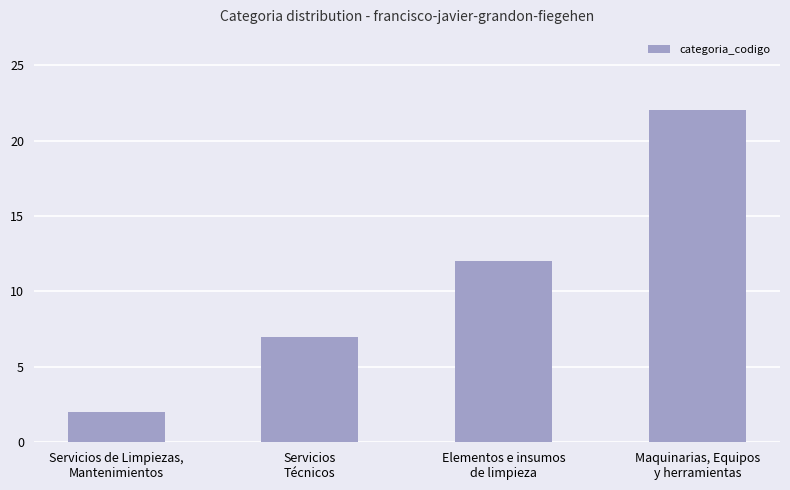

Approximately how many times larger is the value at Servicios de Limpiezas,
Mantenimientos compared to Maquinarias, Equipos
y herramientas?

0.1